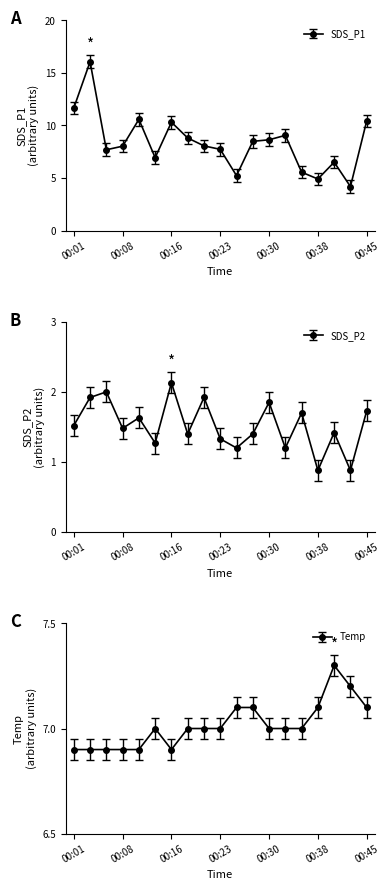

How many data points does each series have?

19